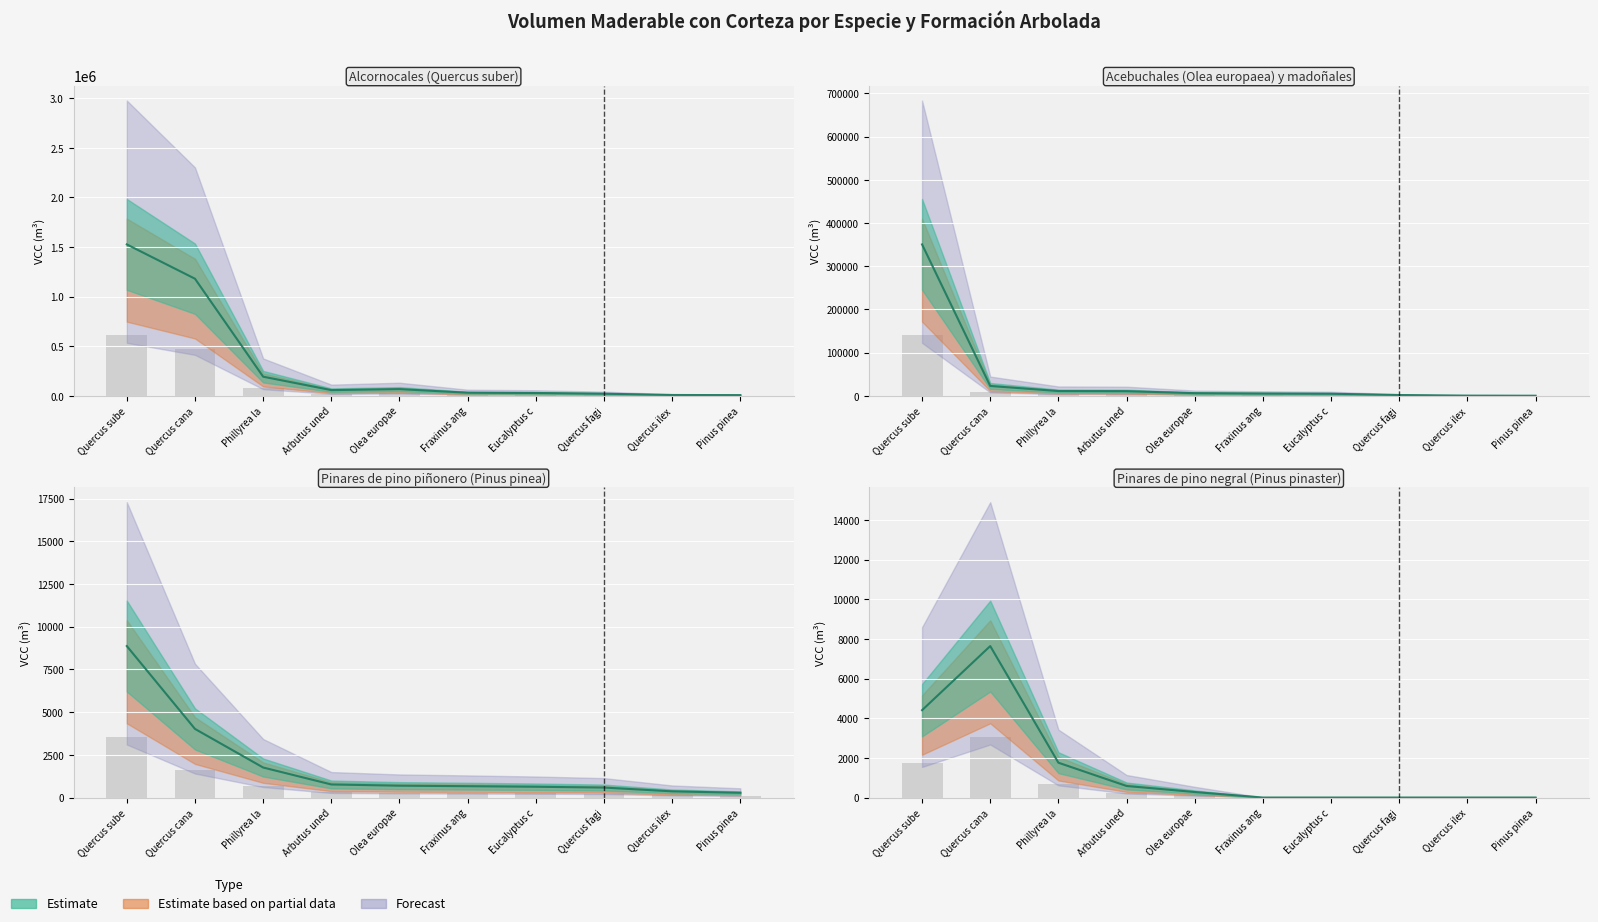

How many values in Pinares de pino negral (Pinus pinaster) are above zero?

5